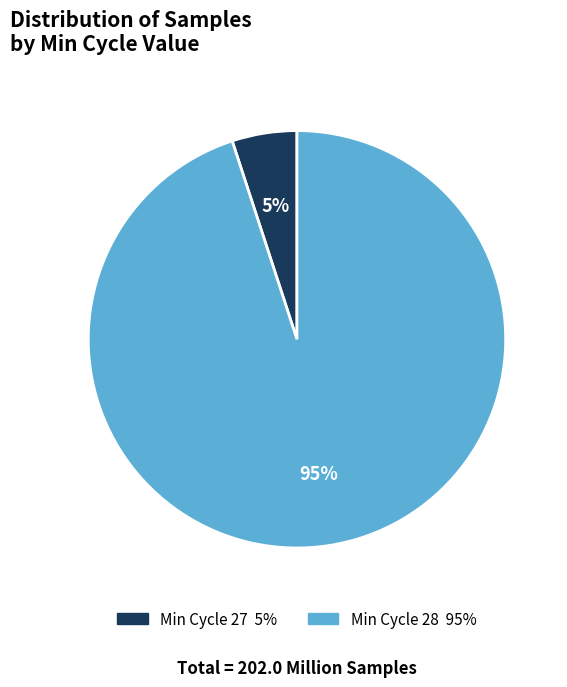

Is there any slice that represents more than half of the pie?

Yes